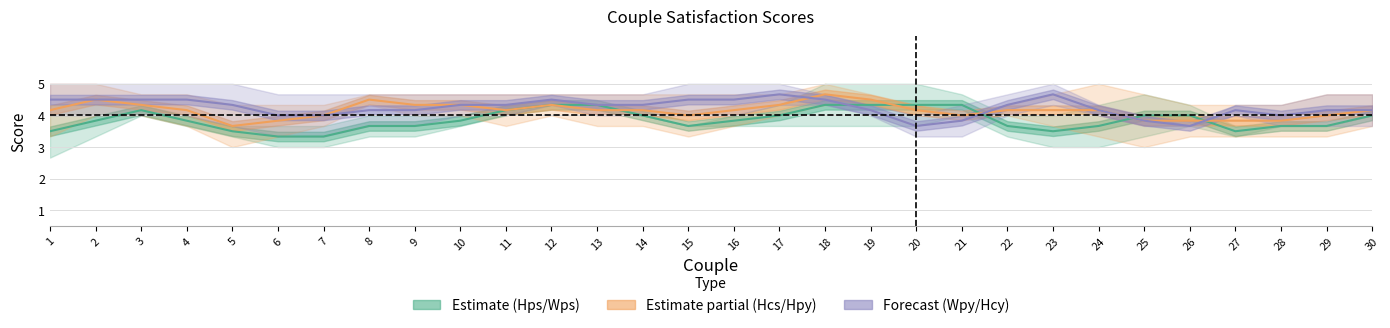

What is the difference between the maximum and minimum values in the Estimate (Hps/Wps) series?

1.0